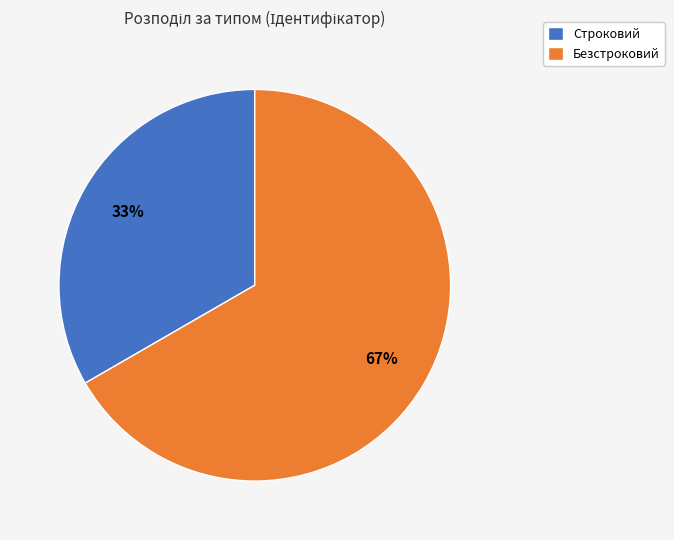

Which slice is the largest?

Безстроковий